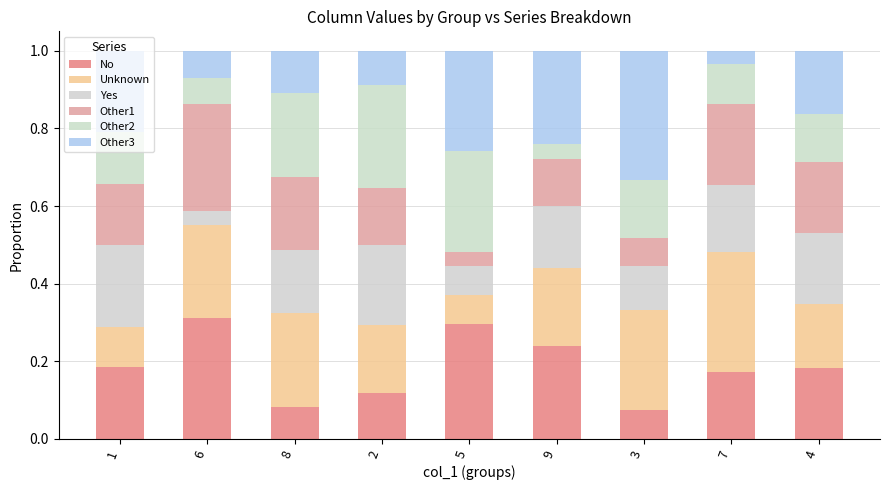

What are all the series names shown in the legend?

No, Unknown, Yes, Other1, Other2, Other3